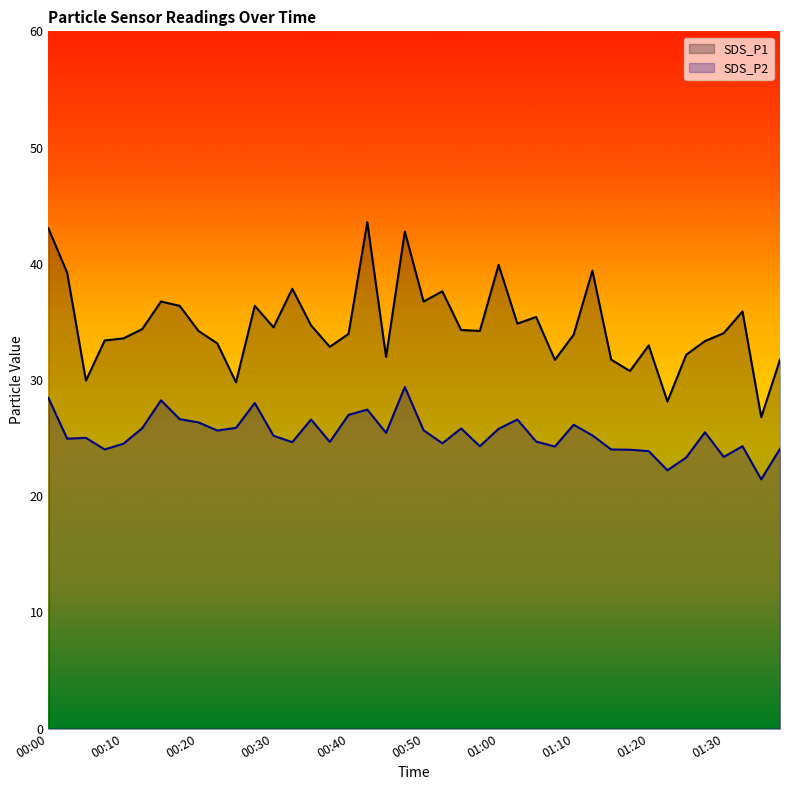

True or false: SDS_P2 and SDS_P1 intersect in this chart.

False